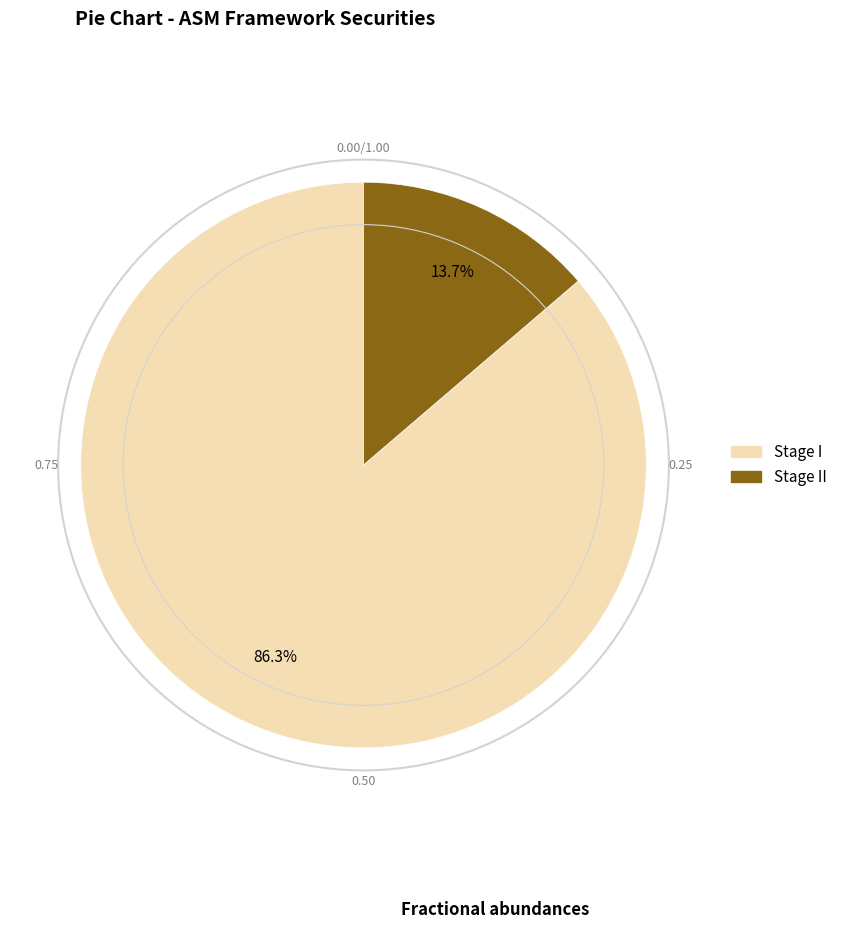

Is it true that Stage II is 4% of the pie?

False